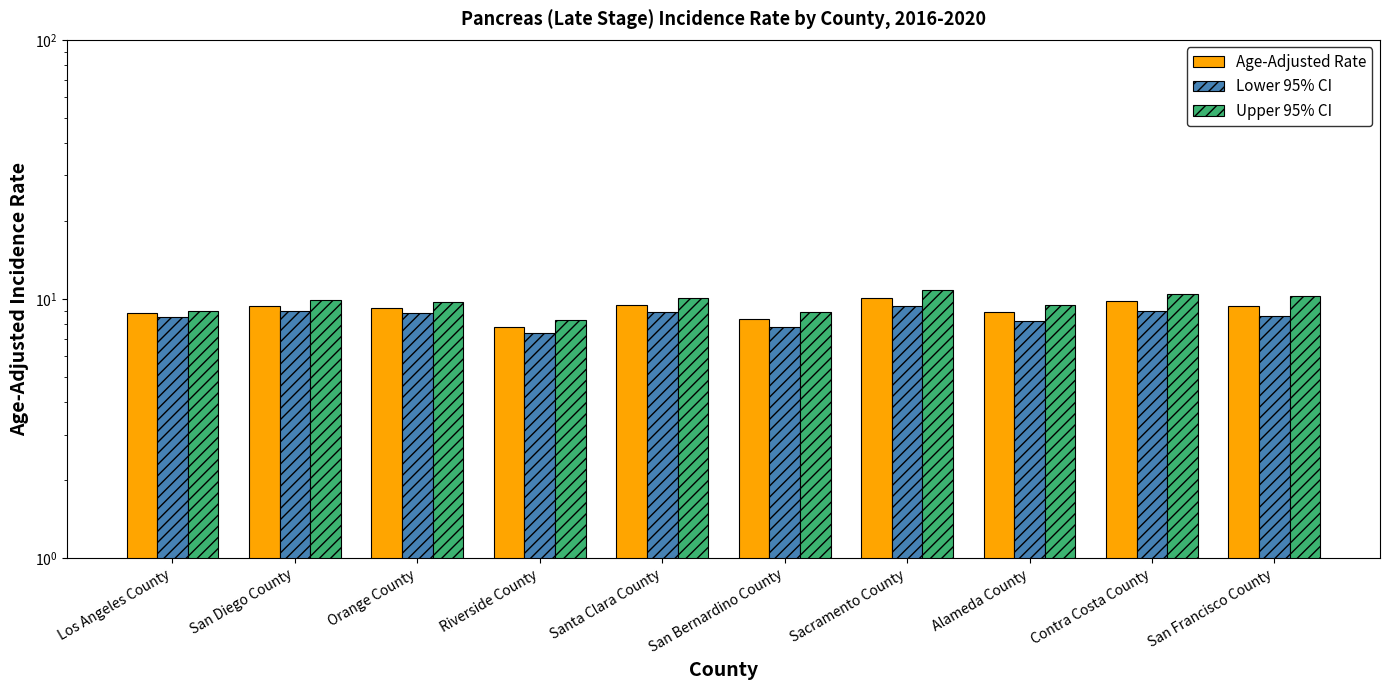

What is the value of the Upper 95% CI bar at the 4th from the left?

8.3